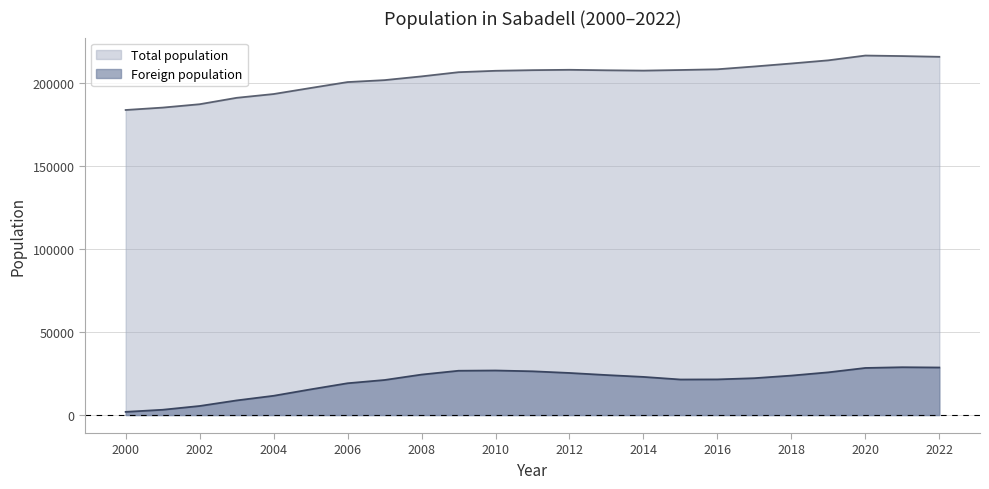

Reading left to right, extract all data points from this chart.

Total population: 2000=183727	2001=185170	2002=187201	2003=191057	2004=193338	2005=196971	2006=200545	2007=201712	2008=203969	2009=206493	2010=207338	2011=207721	2012=207938	2013=207649	2014=207444	2015=207814	2016=208246	2017=209931	2018=211734	2019=213644	2020=216520	2021=216204	2022=215760
Foreign population: 2000=1912	2001=3178	2002=5450	2003=8799	2004=11595	2005=15455	2006=19146	2007=21107	2008=24367	2009=26678	2010=26831	2011=26348	2012=25340	2013=24089	2014=22968	2015=21401	2016=21466	2017=22200	2018=23762	2019=25725	2020=28356	2021=28794	2022=28632